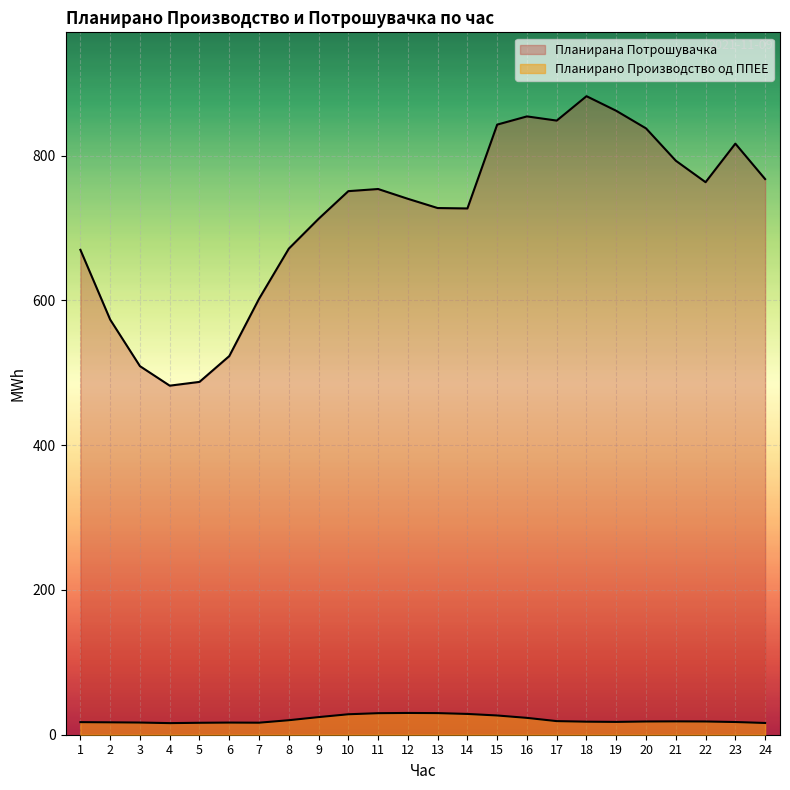

What is the difference between the Планирано Производство од ППЕЕ values at 15 and 23?

9.0